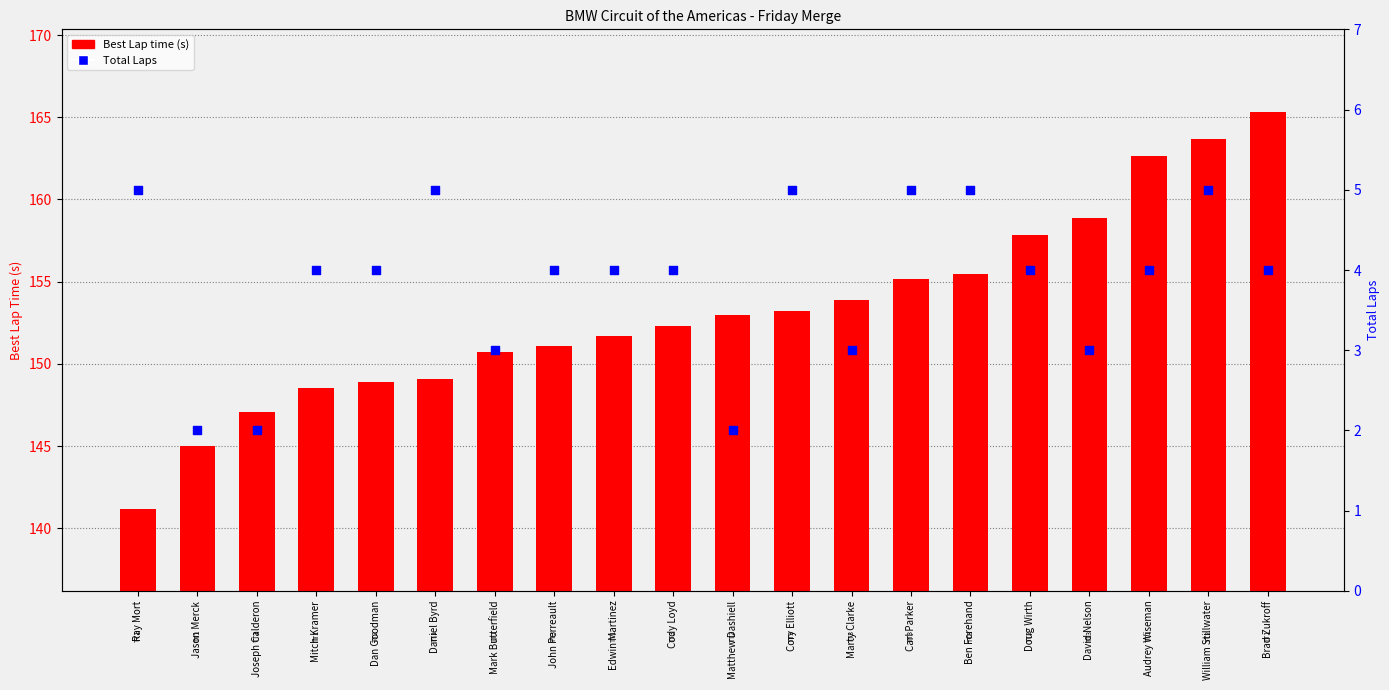

Which series has the widest spread of Y values?

Best Lap time